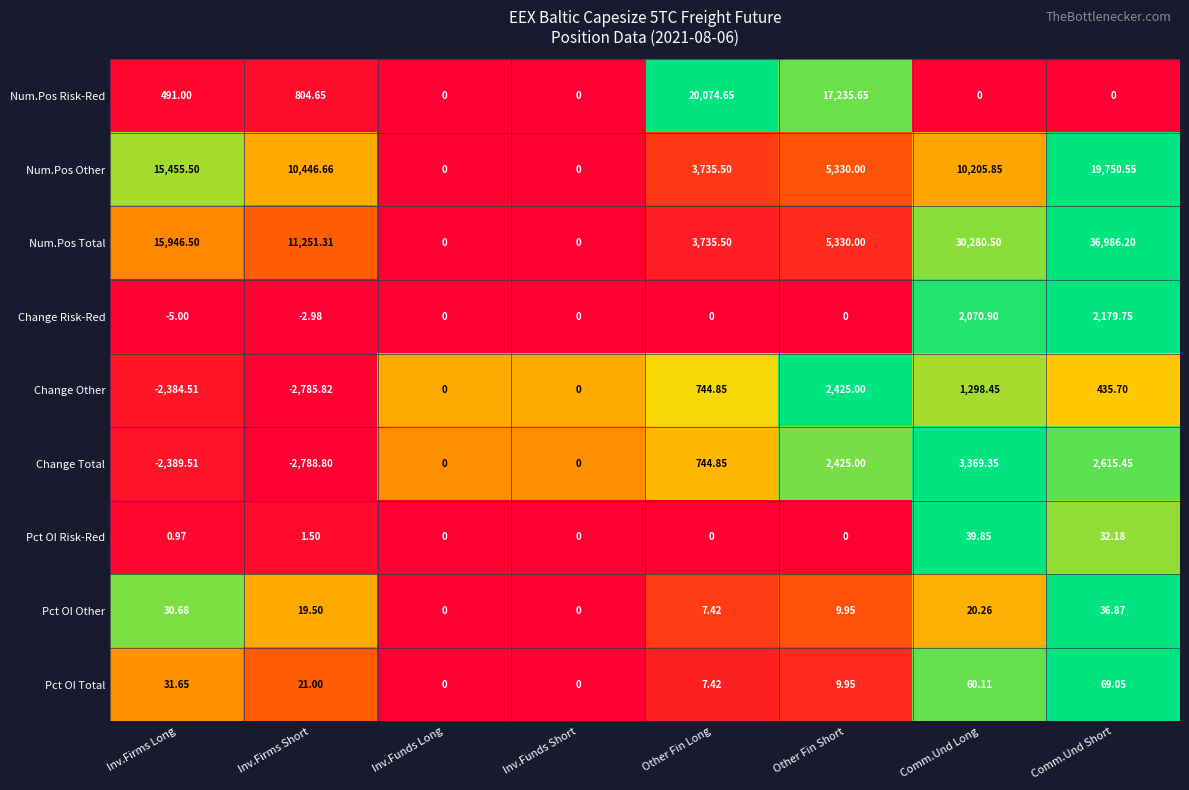

List the series in order of their peak value, highest first.

Num.Pos Total, Num.Pos Risk-Red, Num.Pos Other, Change Total, Change Other, Change Risk-Red, Pct OI Total, Pct OI Risk-Red, Pct OI Other